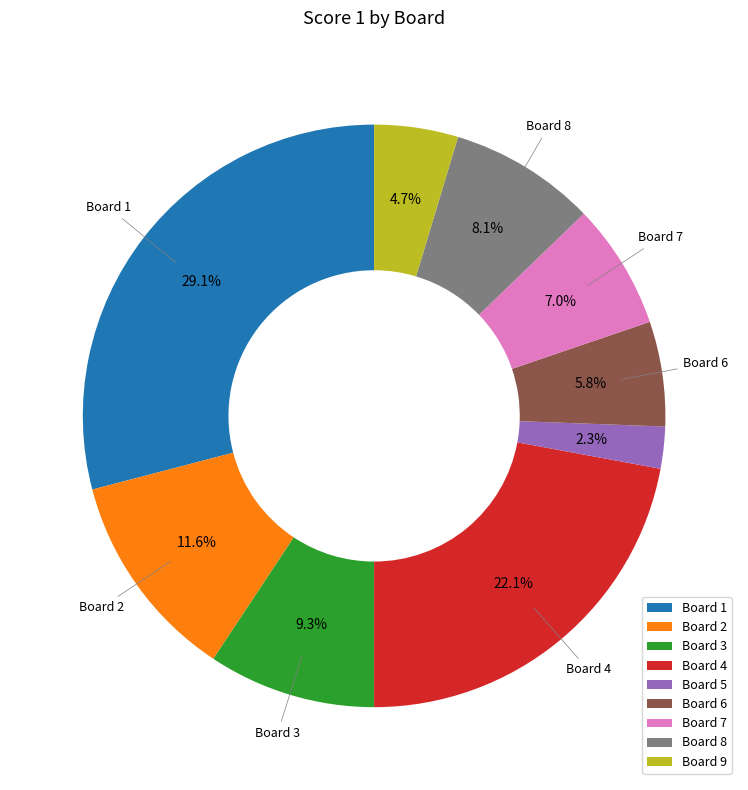

Is there a majority slice in this chart?

No